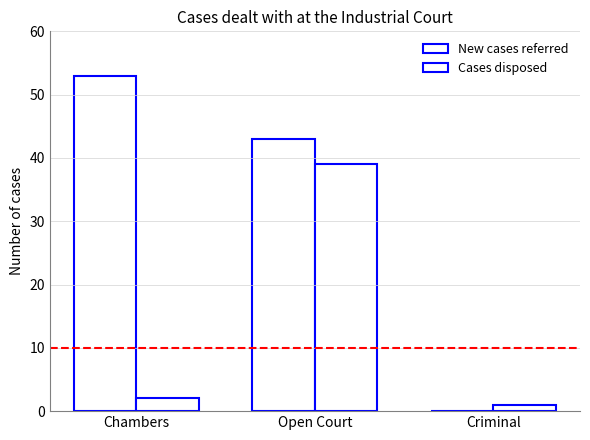

How many series are shown in this chart?

2